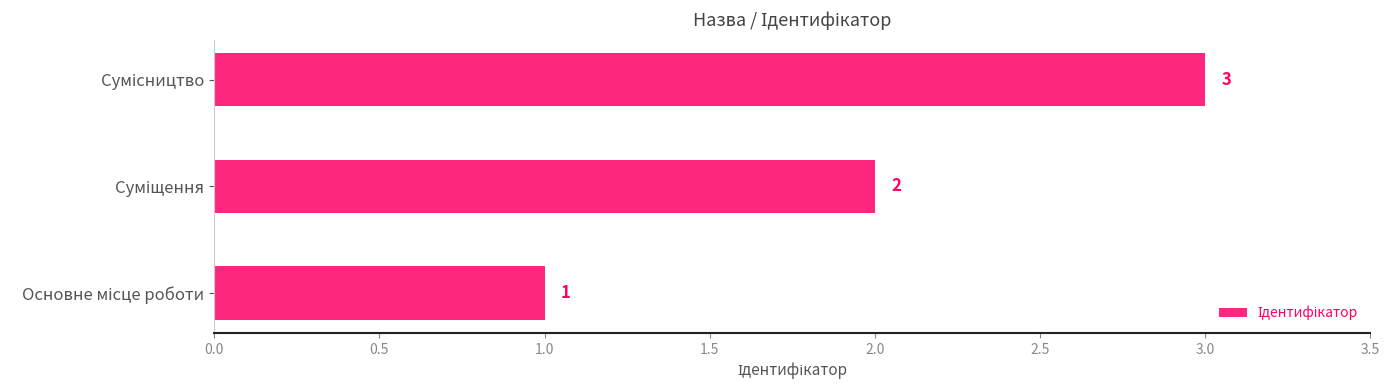

What is the sum of all values?

6